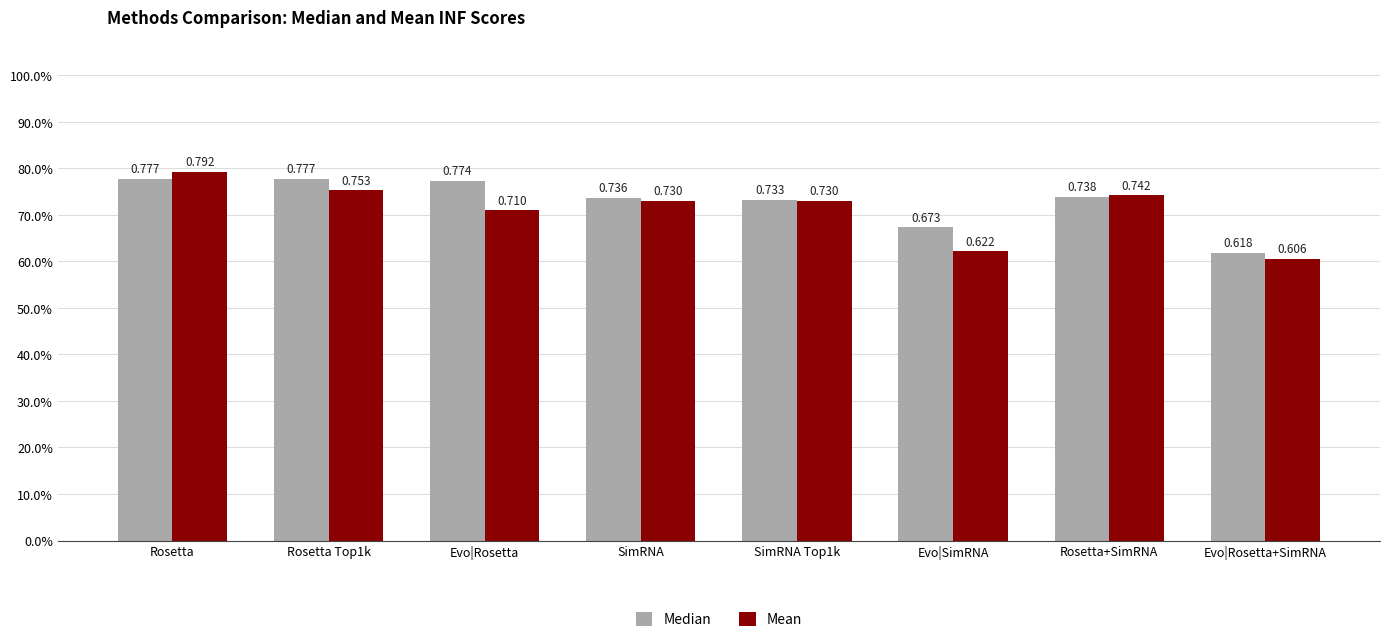

The value of Mean at Rosetta is 0.3. True or false?

False